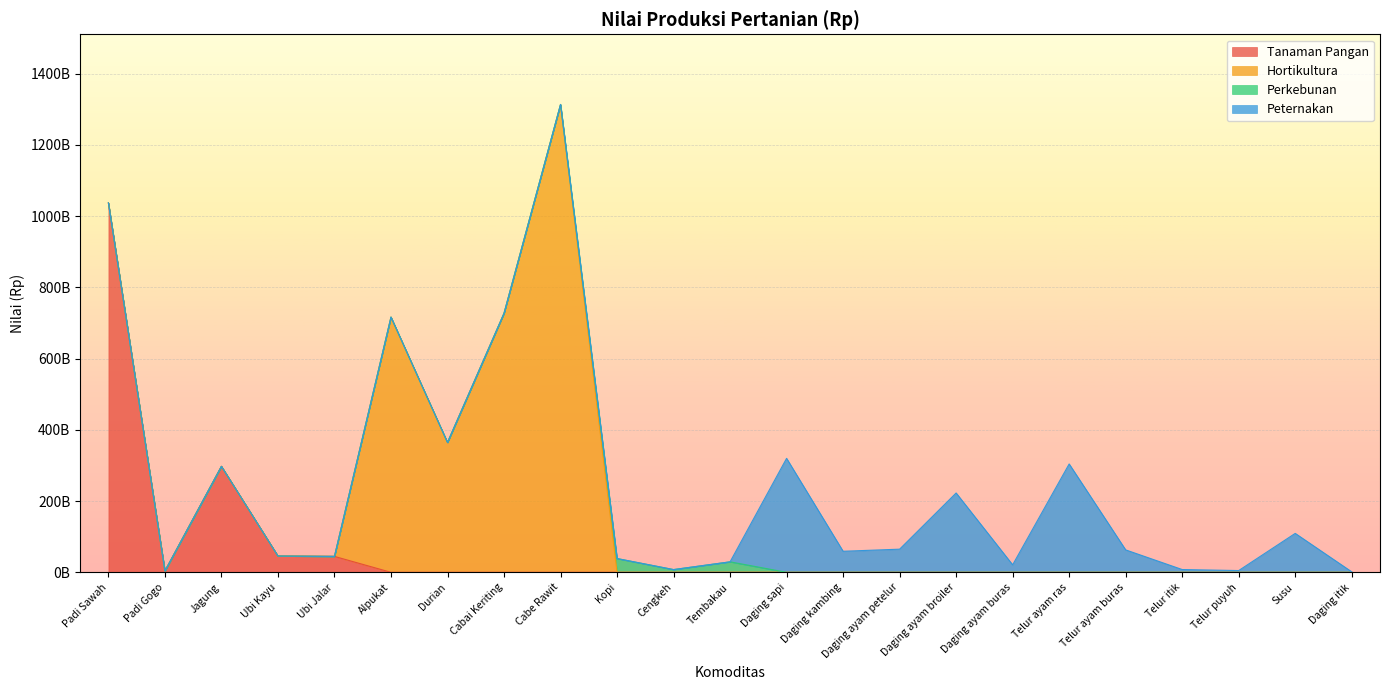

Reading right to left, what are all the values shown in this chart?

1357500000	109332316800	4962356259	7807944308	62971442328	304265811175	21042490000	222771318000	65012212500	59112900000	320012760000	29427100000	7680460000	38685375000	1313660000000	727309000000	364654500000	716604580000	44683420306	45687396639	297549975592	3692114880	1037156535408